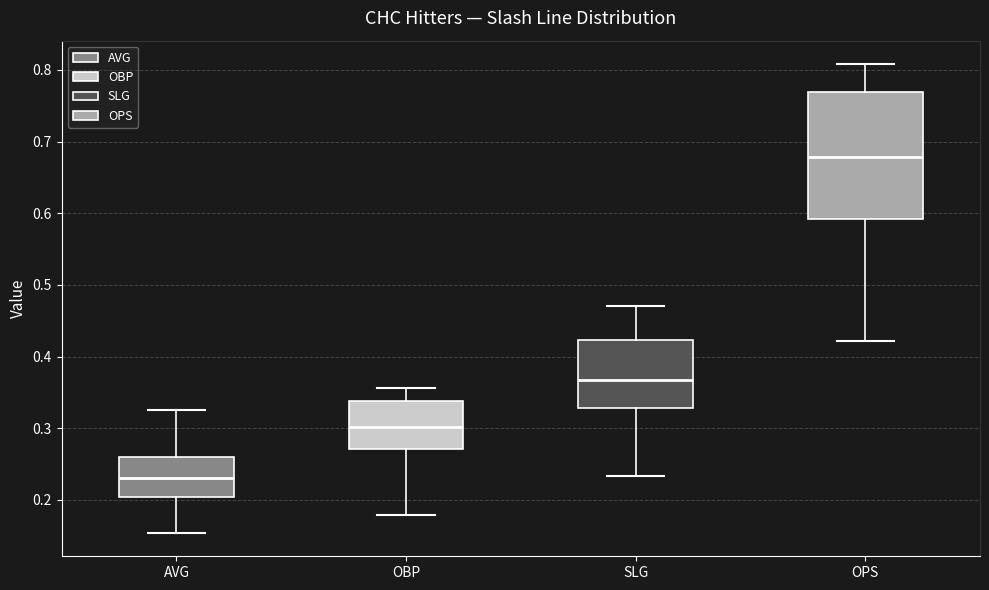

Where does the upper whisker of the box for SLG end on the y-axis? The values are not printed on the chart, so give them approximately, as read against the axis.

0.47